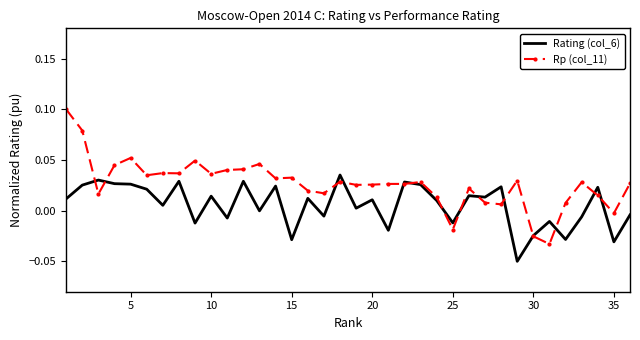

Which series has the largest total across all categories?

Rp (col_11)